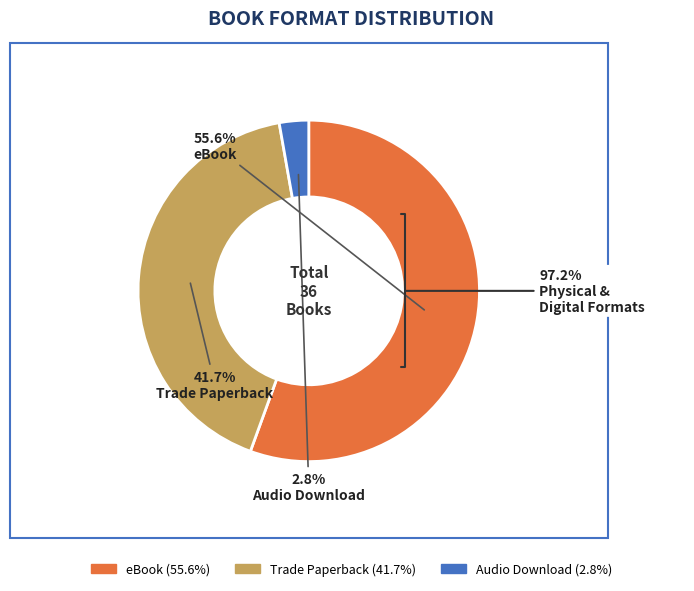

Combined, do Audio Download and Trade Paperback account for over 50%?

No